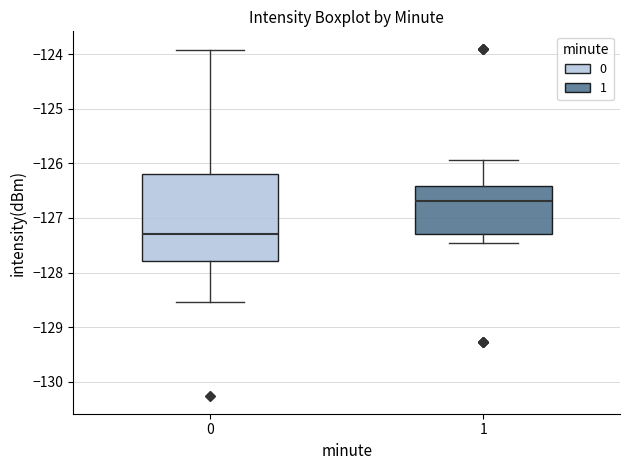

Reading left to right, read every box against the y-axis: the position of its median line, the range the box covers, and the ends of its whiskers. The values are not printed on the chart, so give them approximately, as read against the axis.

0: median -127.3, box -127.8 to -126.2, whiskers -128.5 to -123.9
1: median -126.7, box -127.3 to -126.4, whiskers -127.5 to -125.9